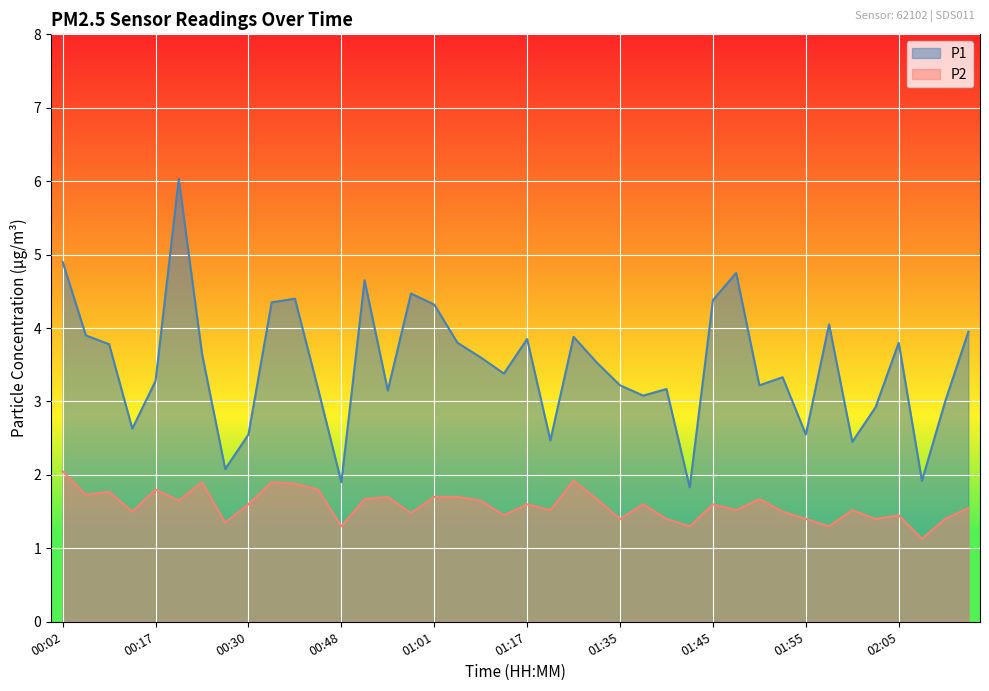

How many data points in P1 are above 3?

29